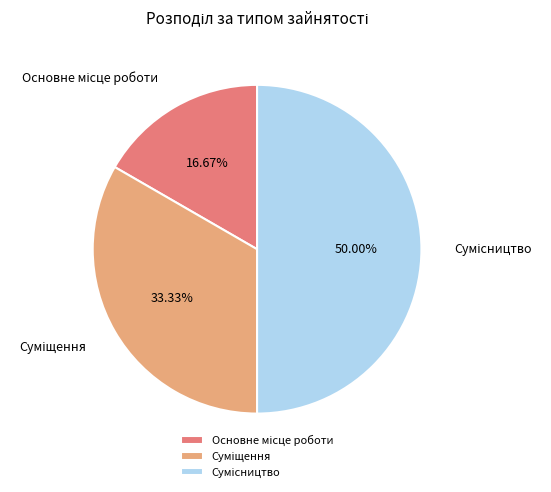

Is the sum of Суміщення and Сумісництво greater than half?

Yes